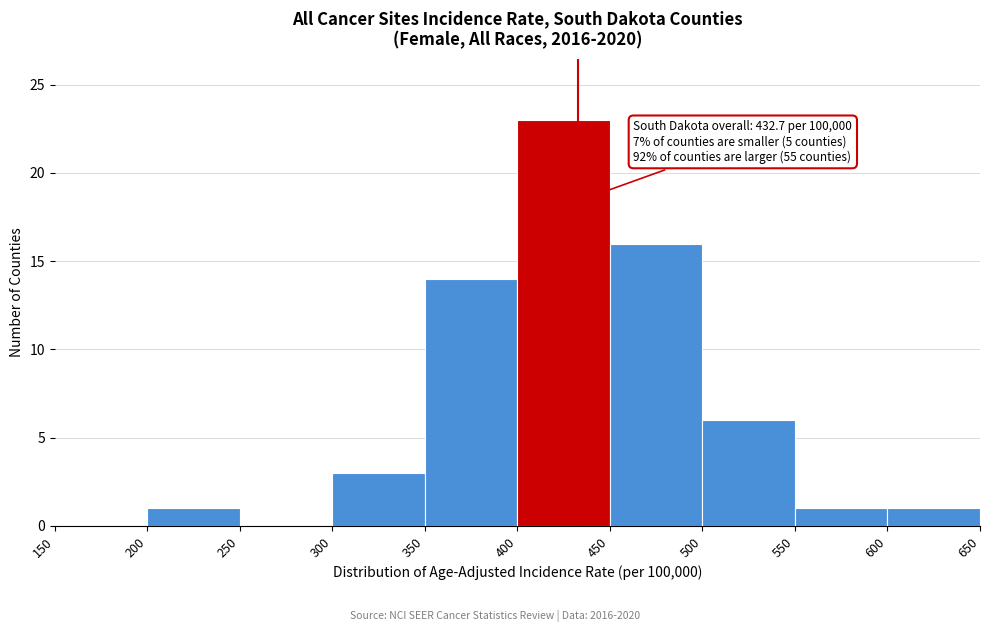

Over which range of the x-axis is the bar tallest?

400 to 450